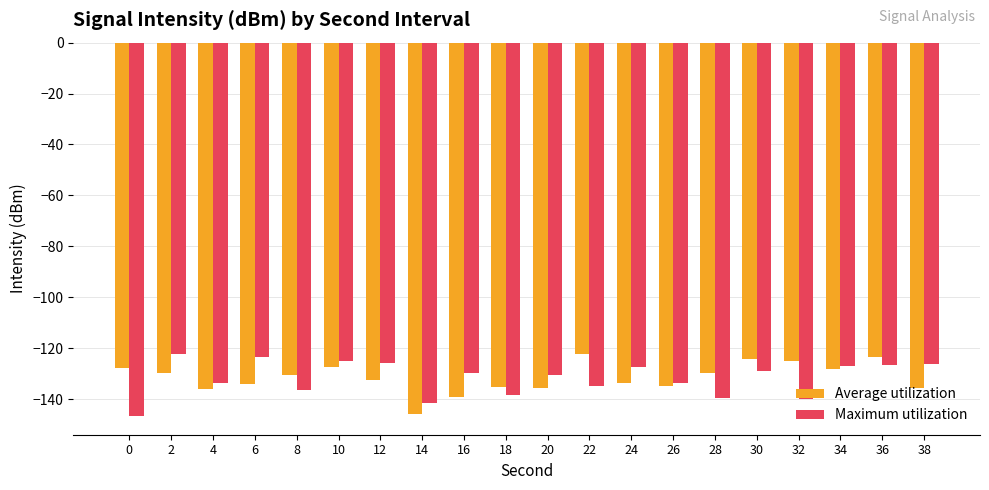

What is the total value across all series at 20?

-266.0